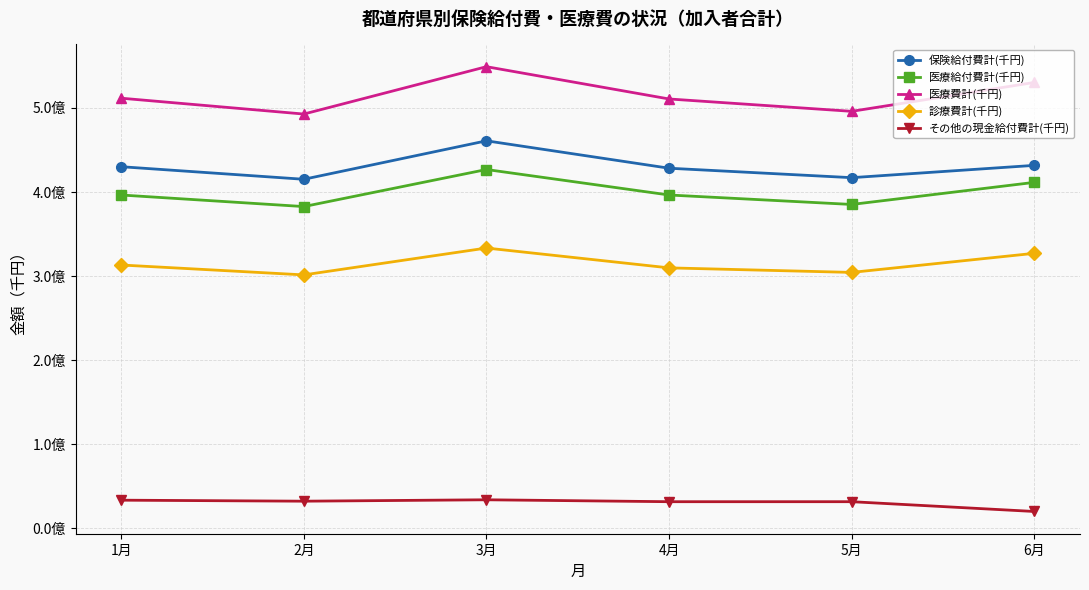

True or false: その他の現金給付費計(千円) has more than 0 interior local peaks.

True